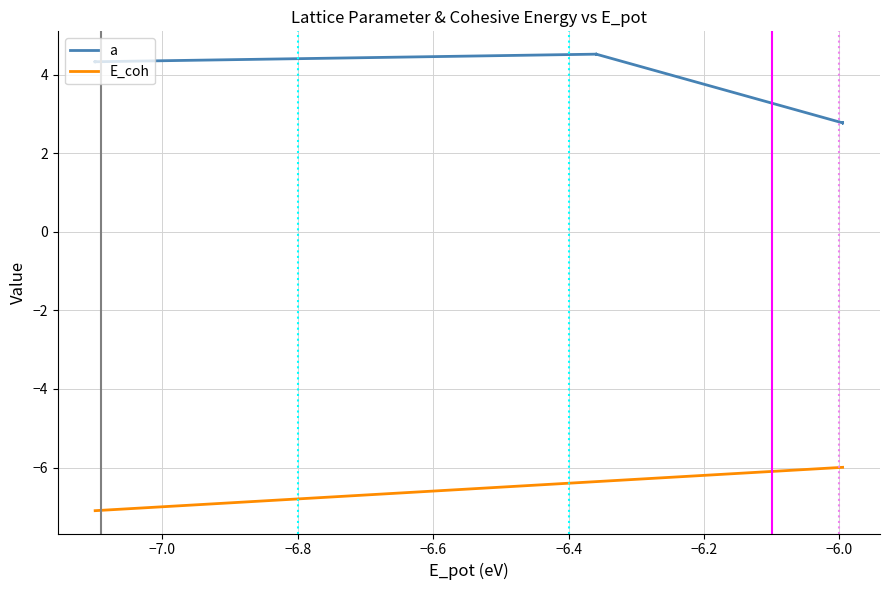

Rank the series by their maximum value, from lowest to highest.

E_coh, a